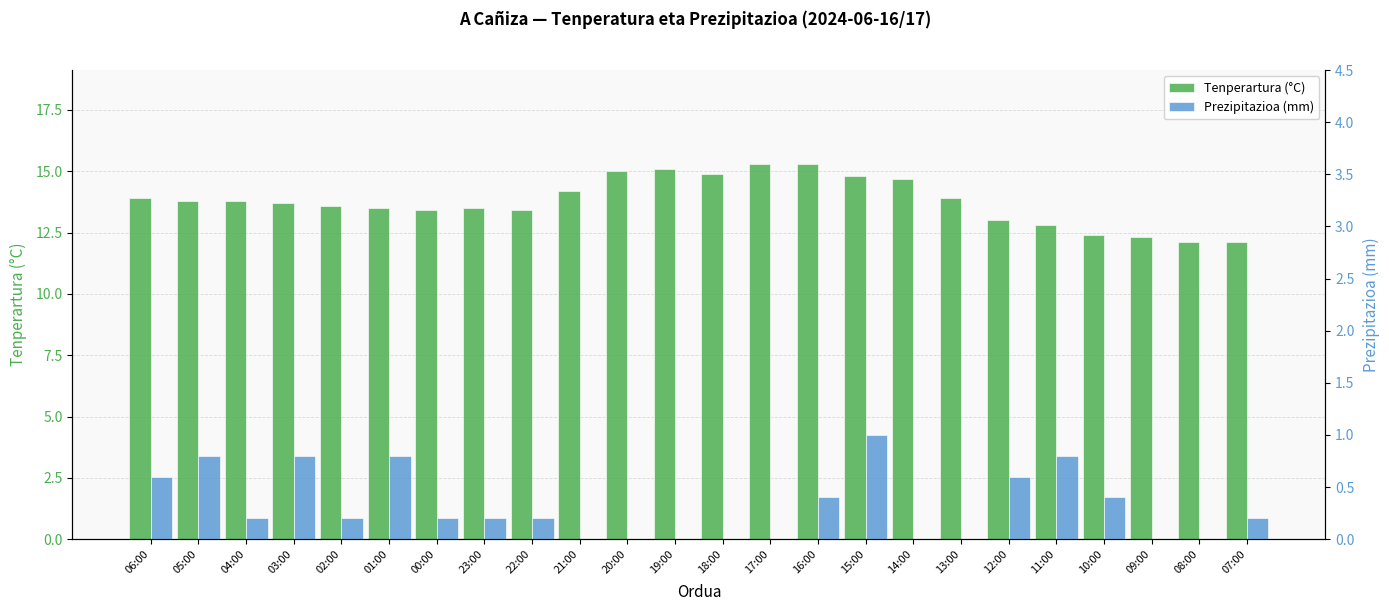

Reading right to left, list all the values displayed in this chart.

Tenperartura (°C): 12.1	12.1	12.3	12.4	12.8	13.0	13.9	14.7	14.8	15.3	15.3	14.9	15.1	15.0	14.2	13.4	13.5	13.4	13.5	13.6	13.7	13.8	13.8	13.9
Prezipitazioa (mm): 0.2	0.0	0.0	0.4	0.8	0.6	0.0	0.0	1.0	0.4	0.0	0.0	0.0	0.0	0.0	0.2	0.2	0.2	0.8	0.2	0.8	0.2	0.8	0.6